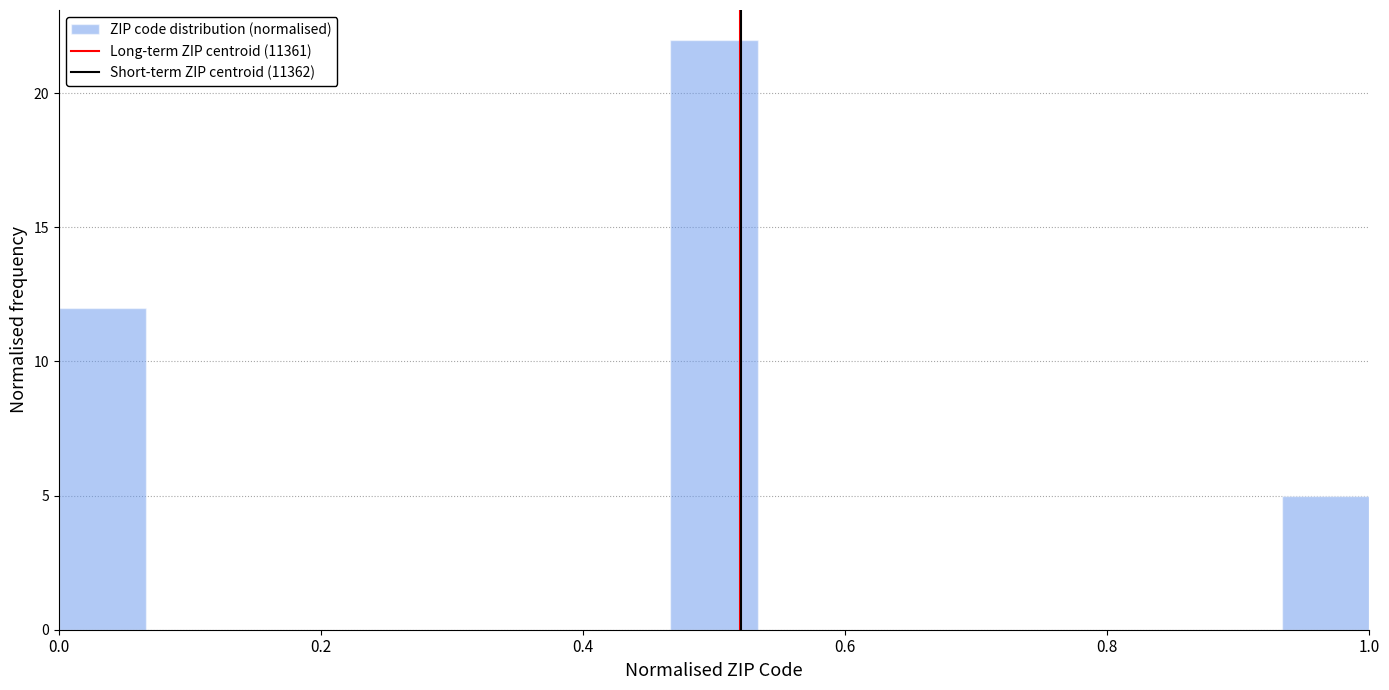

Around what value on the x-axis is the tallest bar? Give the approximate position of its centre, as read against the axis.

0.50